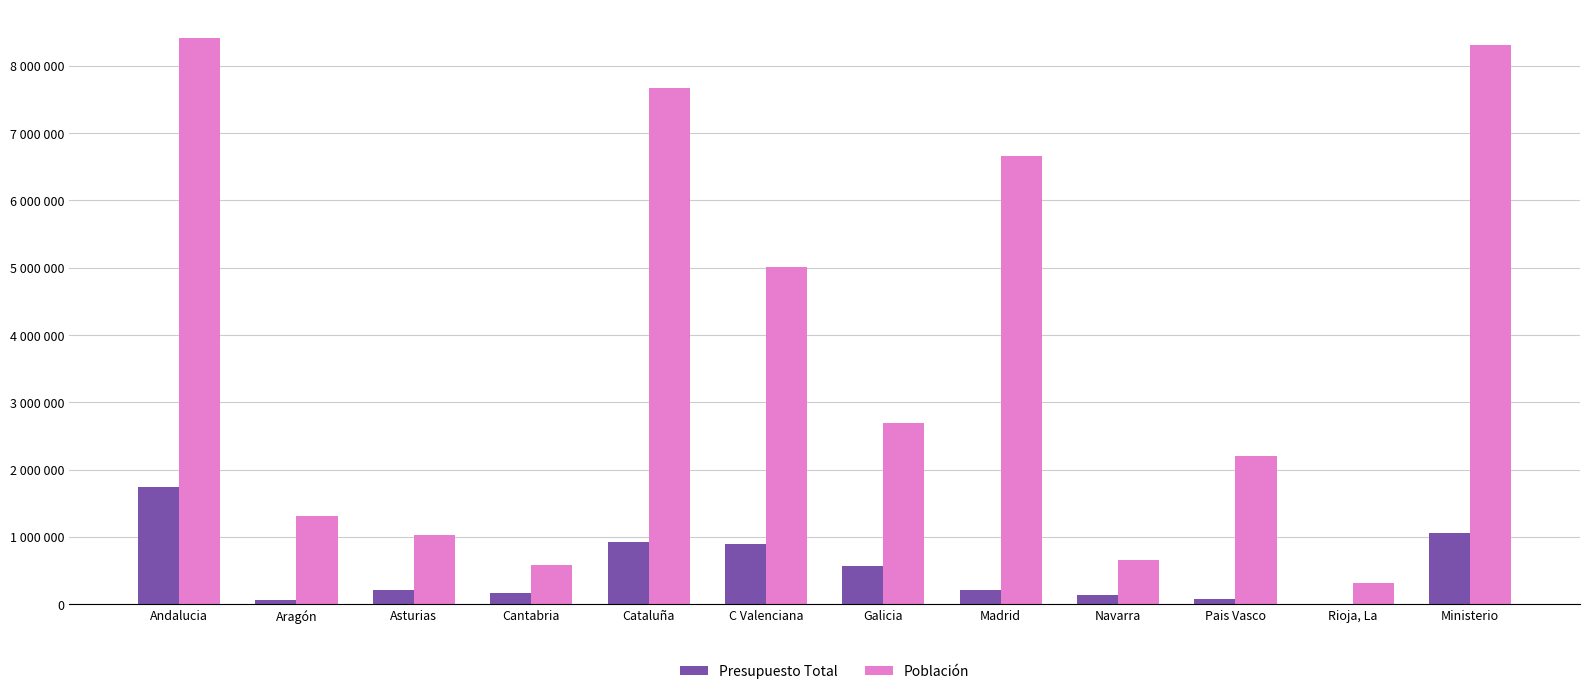

Which category has the lowest value in the Presupuesto Total series?

Rioja, La